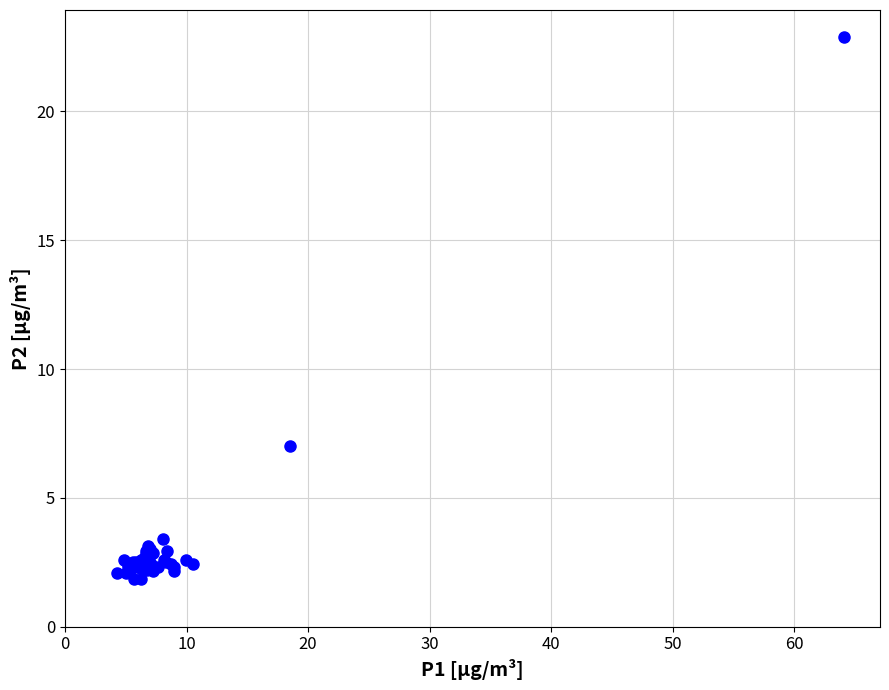

What Y value in the scatter plot is closest to 12?

7.0